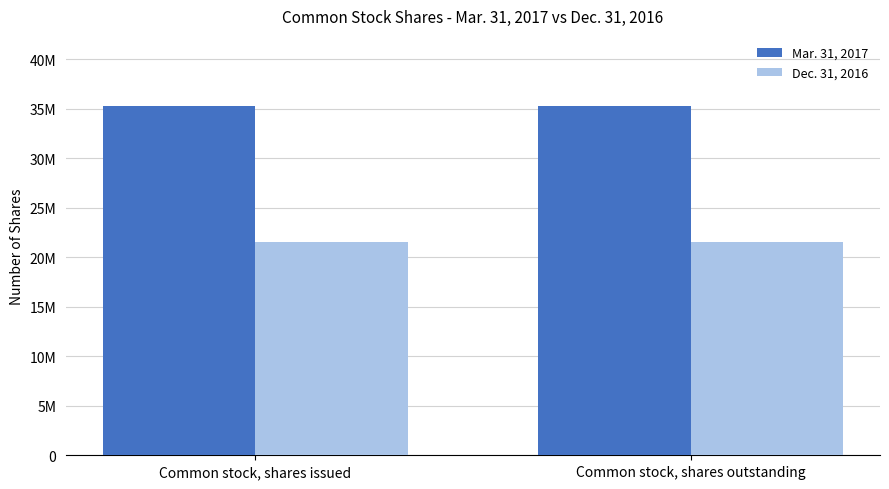

What are all the series names shown in the legend?

Mar. 31, 2017, Dec. 31, 2016